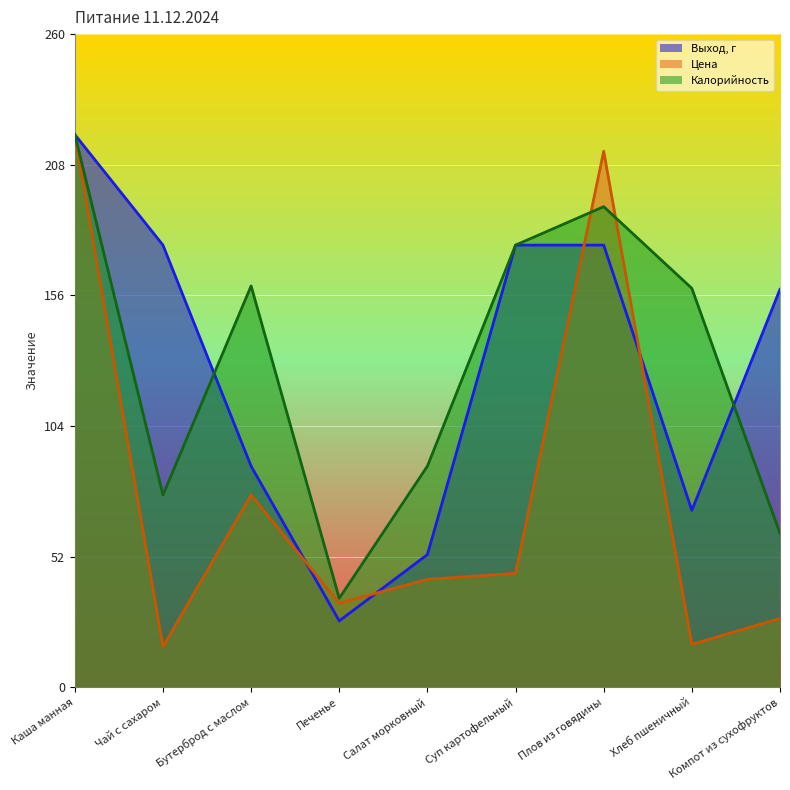

What is the greatest value displayed?

220.0